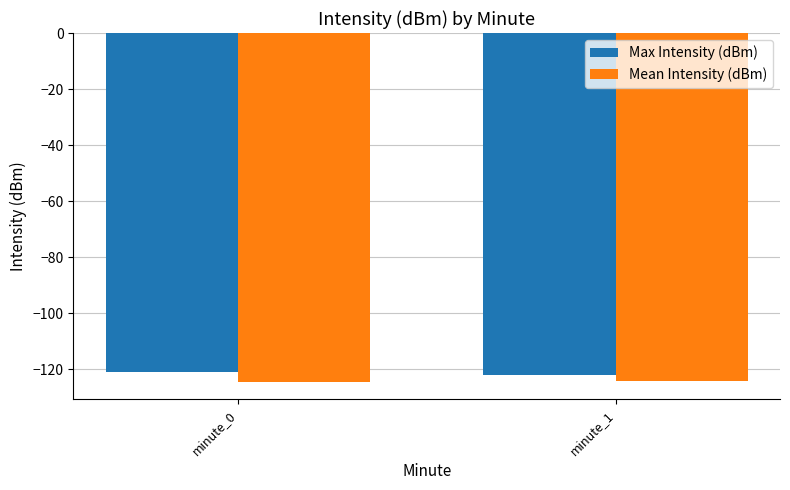

The value of Max Intensity (dBm) at minute_1 is -122.0. True or false?

True